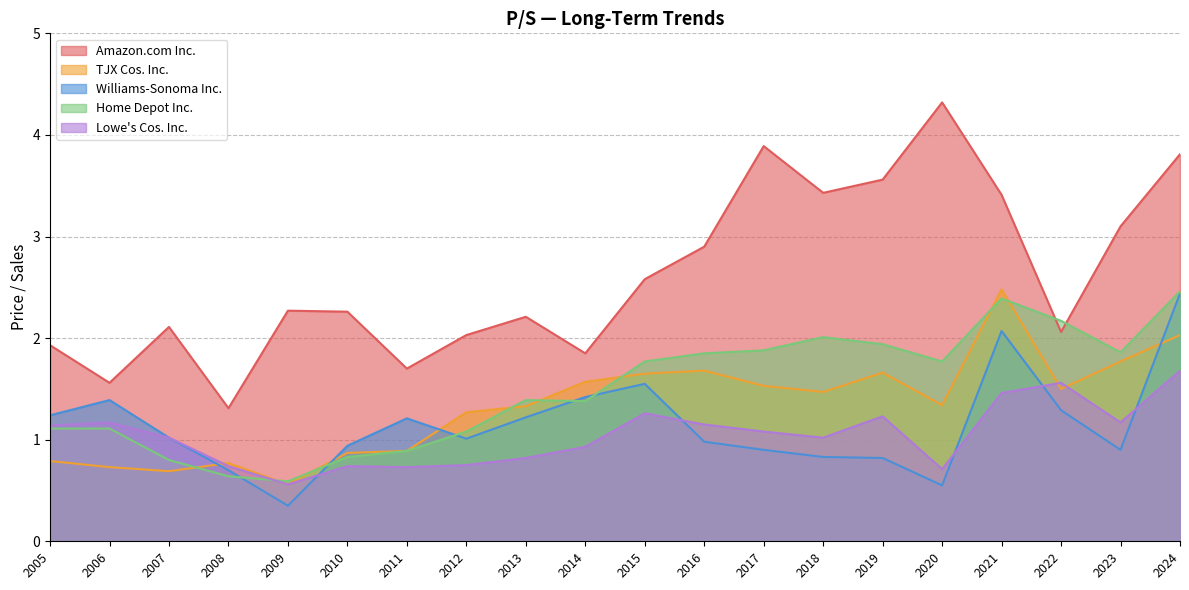

What value does the Home Depot Inc. series have at 2021?

2.4